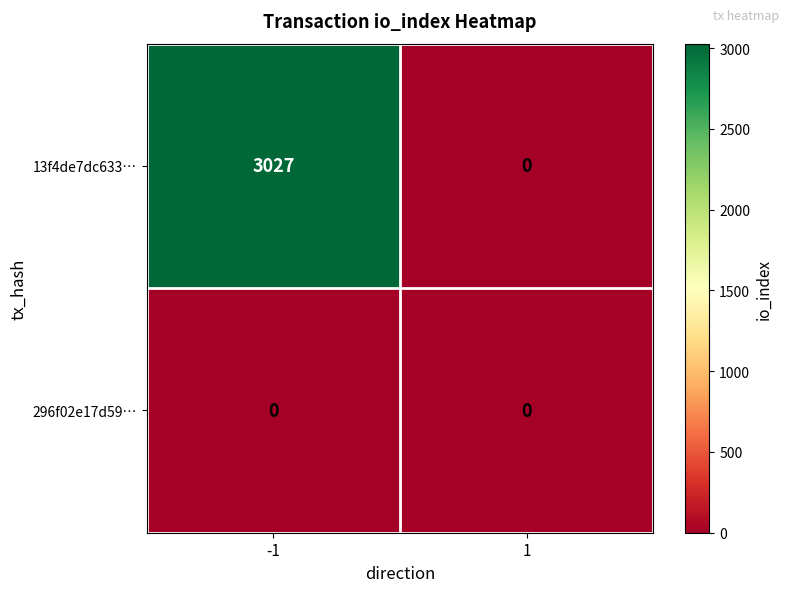

List the series in order of their overall mean, lowest first.

296f02e17d59…, 13f4de7dc633…